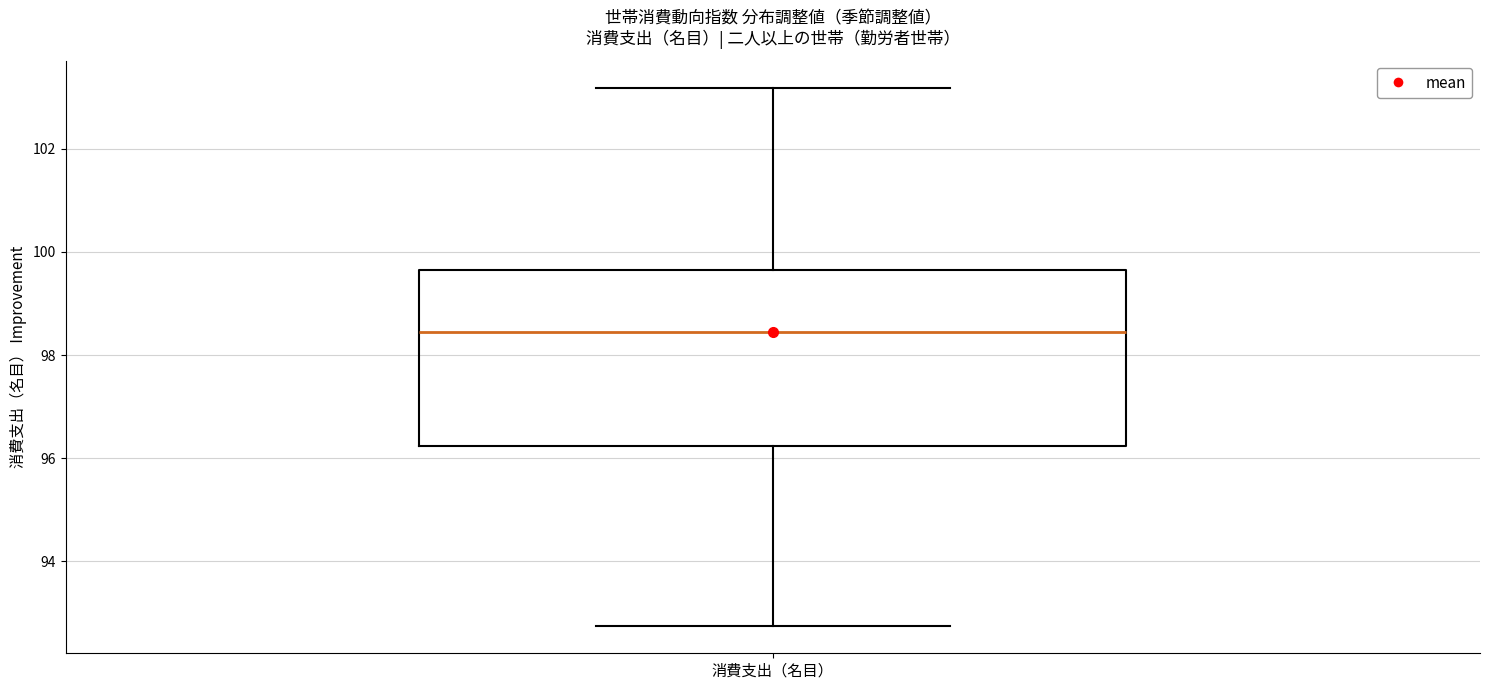

Read this box plot against the y-axis: the position of the median line, the range covered by the box, and the ends of both whiskers. The values are not printed on the chart, so give them approximately, as read against the axis.

median 98.4, box 96.2 to 99.6, whiskers 92.8 to 103.2